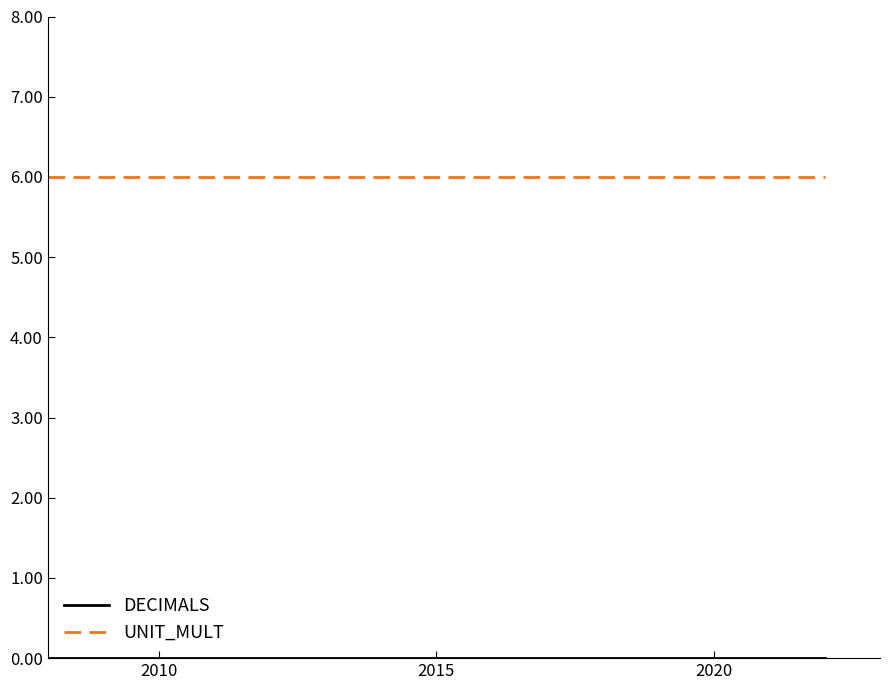

What is the highest value of the UNIT_MULT series?

6